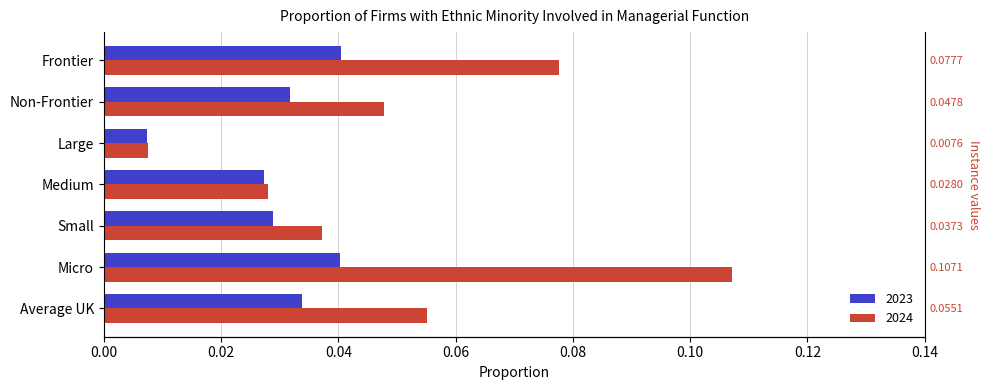

Reading right to left, extract all data points from this chart.

2023: 0.0	0.0	0.0	0.0	0.0	0.0	0.0
2024: 0.1	0.0	0.0	0.0	0.0	0.1	0.1